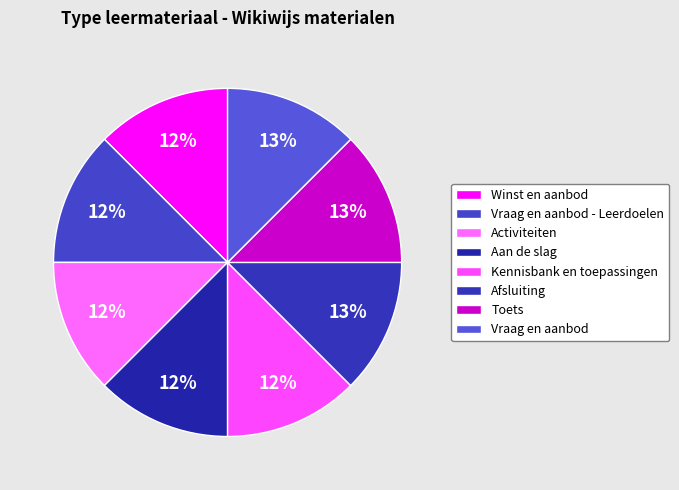

Does Activiteiten account for over 50% of the chart?

No